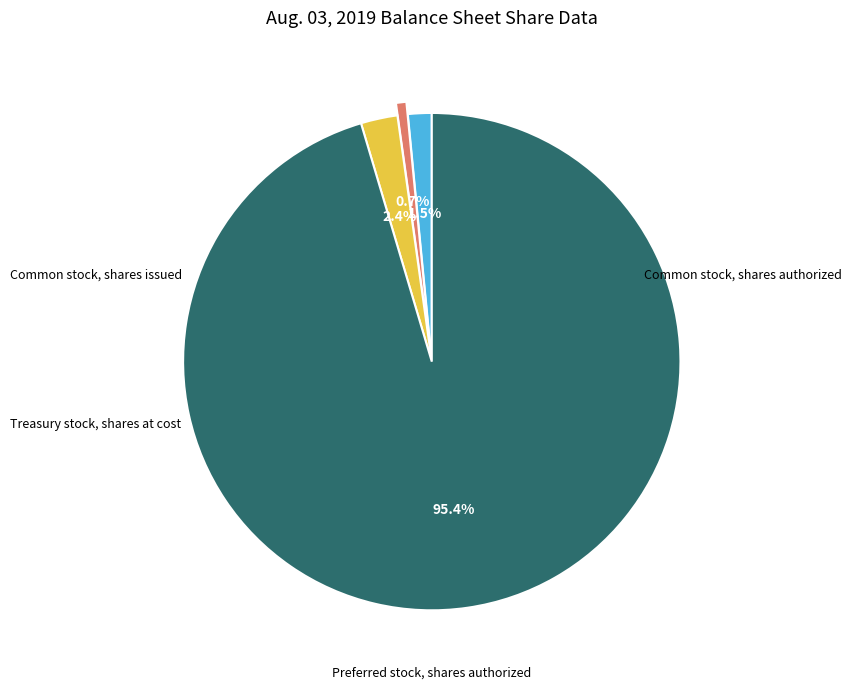

Approximately how many times larger is the value at Common stock, shares issued compared to Treasury stock, shares at cost?

2.3